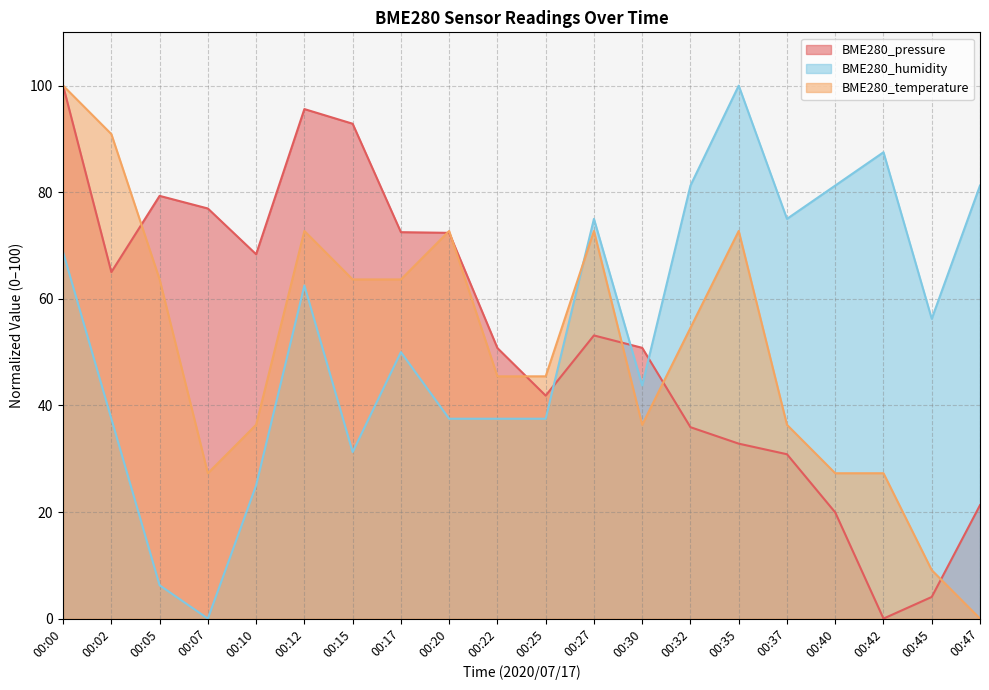

In BME280_temperature, how many points are lower than both neighbors (excluding endpoints)?

2